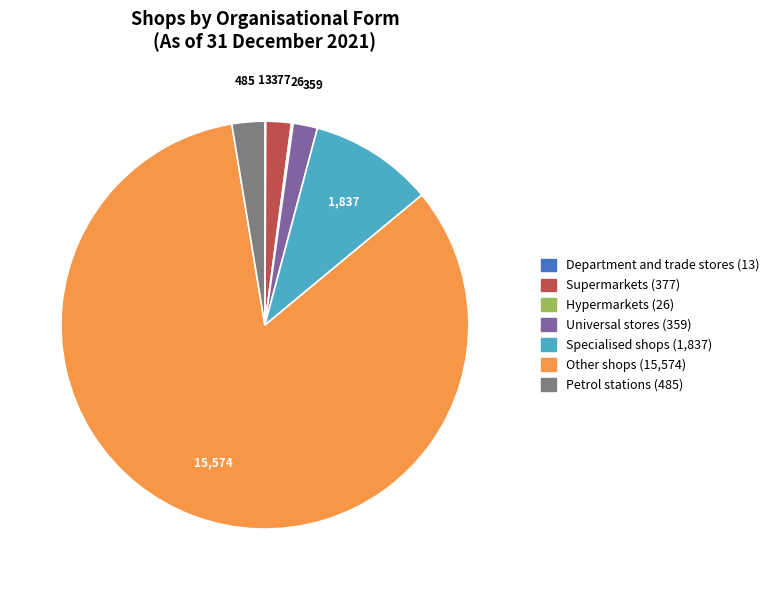

Which slice represents more than half of the pie?

Other shops